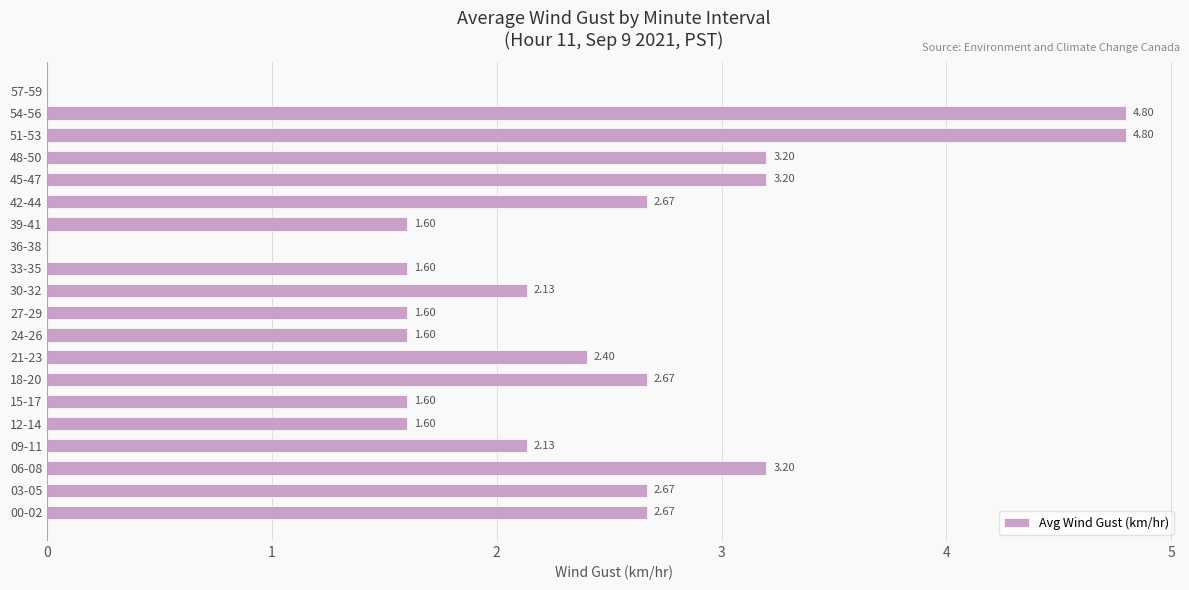

What is the change in value from 15-17 to 21-23?

+0.8